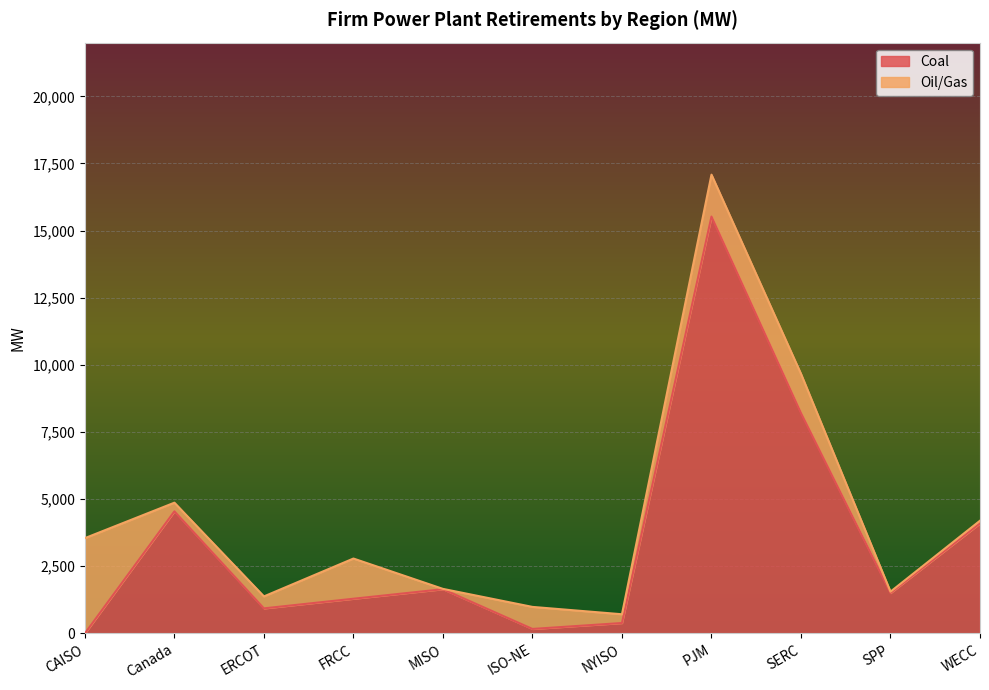

At which category is the sum across all series the highest?

PJM